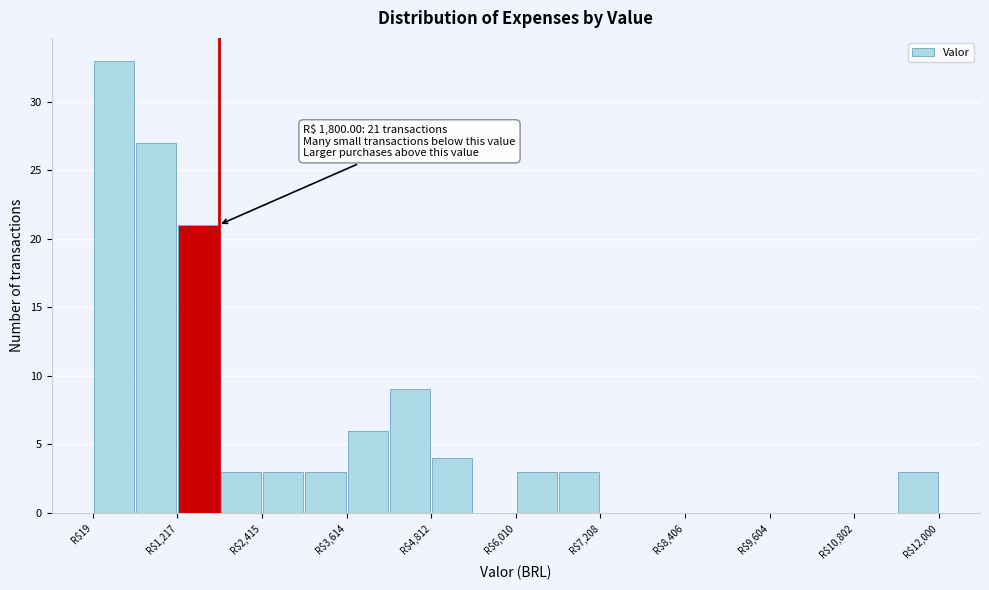

Read against the x-axis, roughly where is the centre of the tallest bar?

400